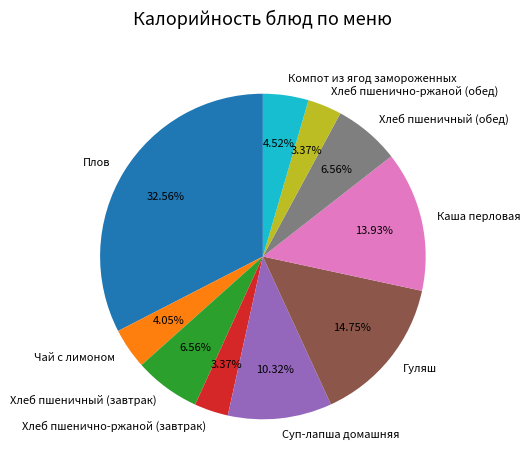

Is Хлеб пшеничный (обед) the majority of the pie?

No